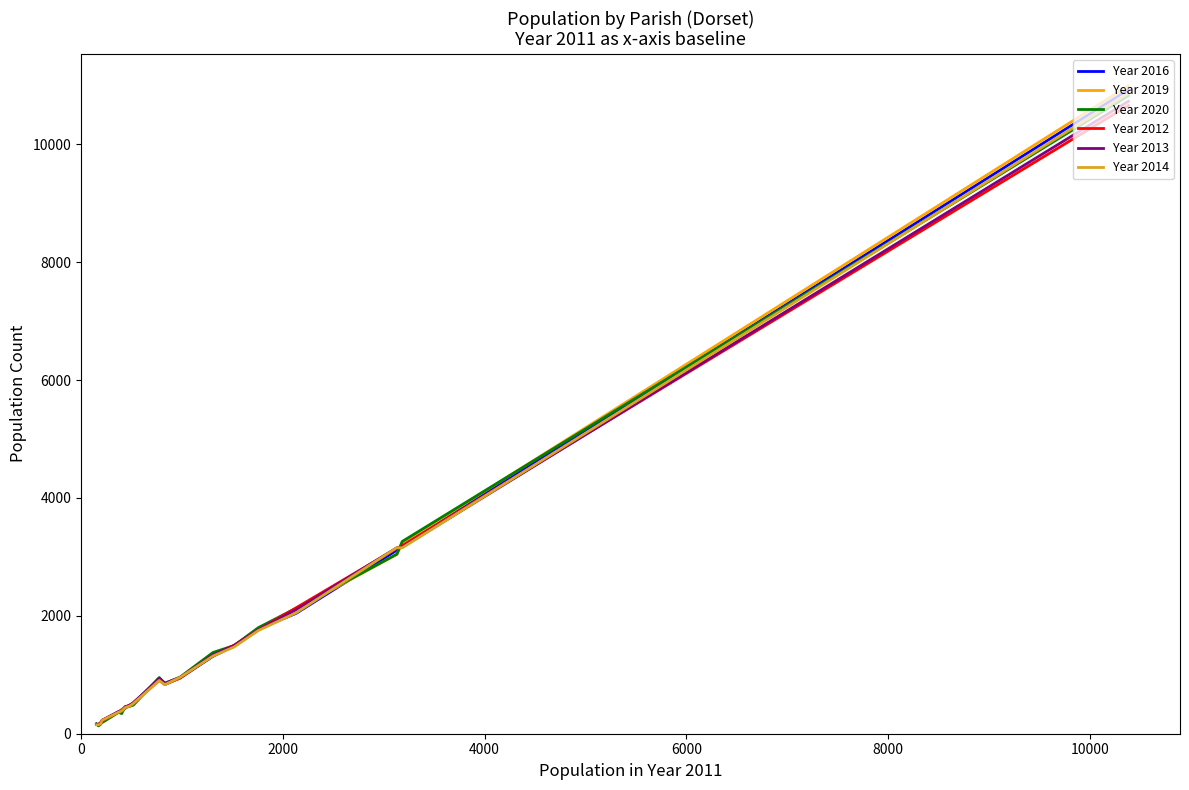

Which series has the widest spread of values?

Year 2019